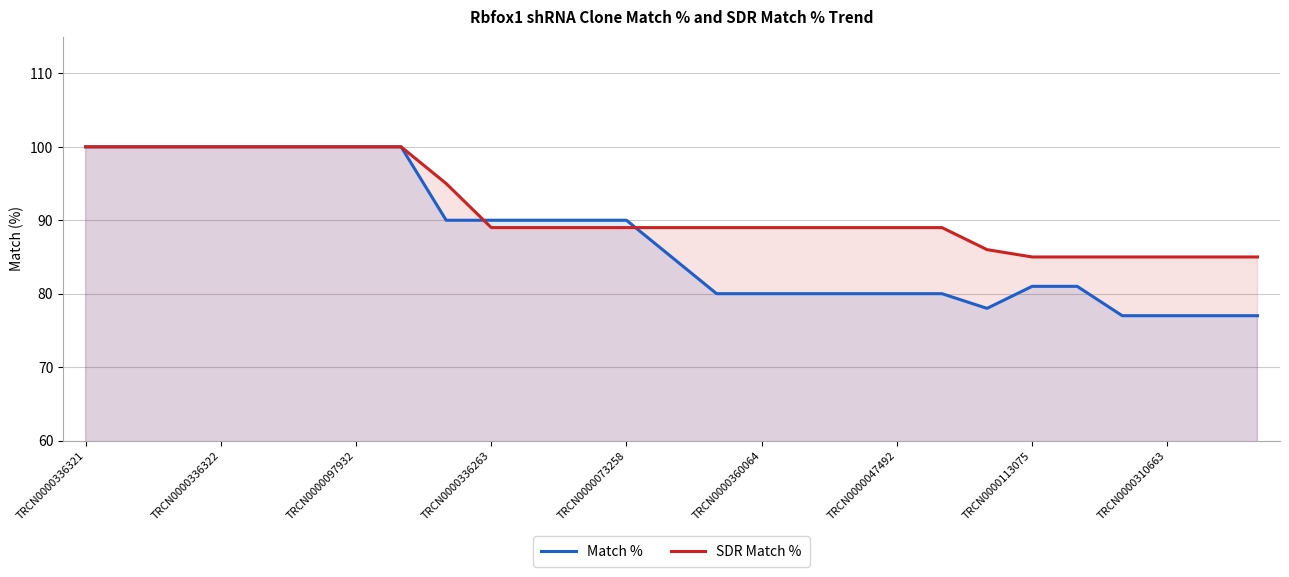

What is the total value across all series at 22?

166